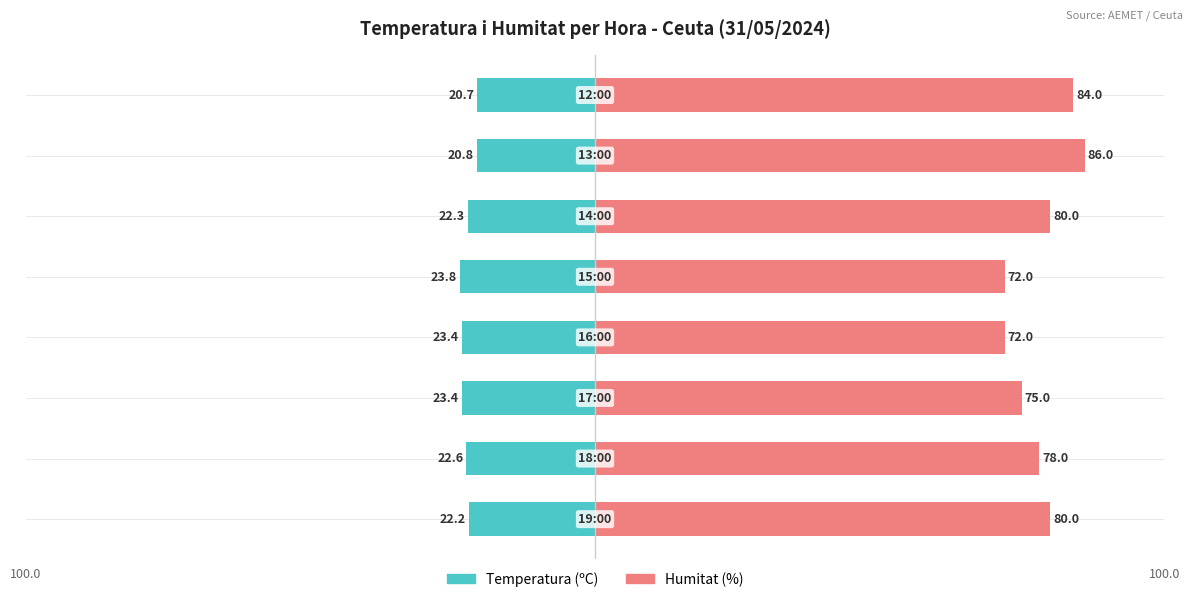

Which series changed the most between 0 and 2?

Humitat (%)